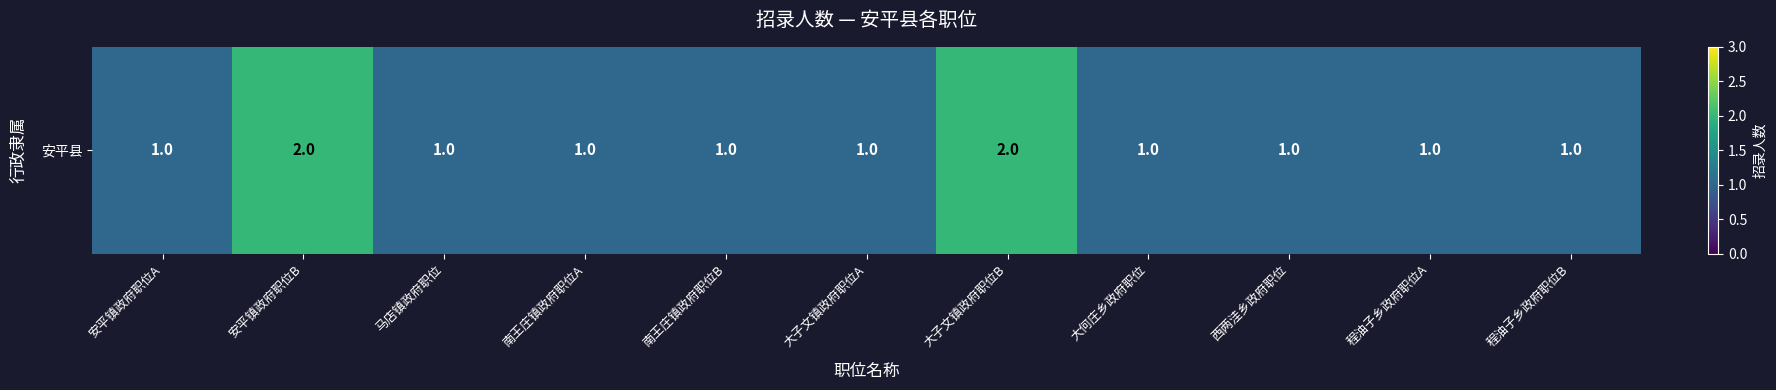

How many values are between 1 and 2?

11